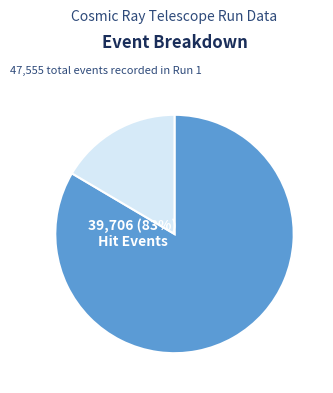

Is there any slice that represents more than half of the pie?

Yes